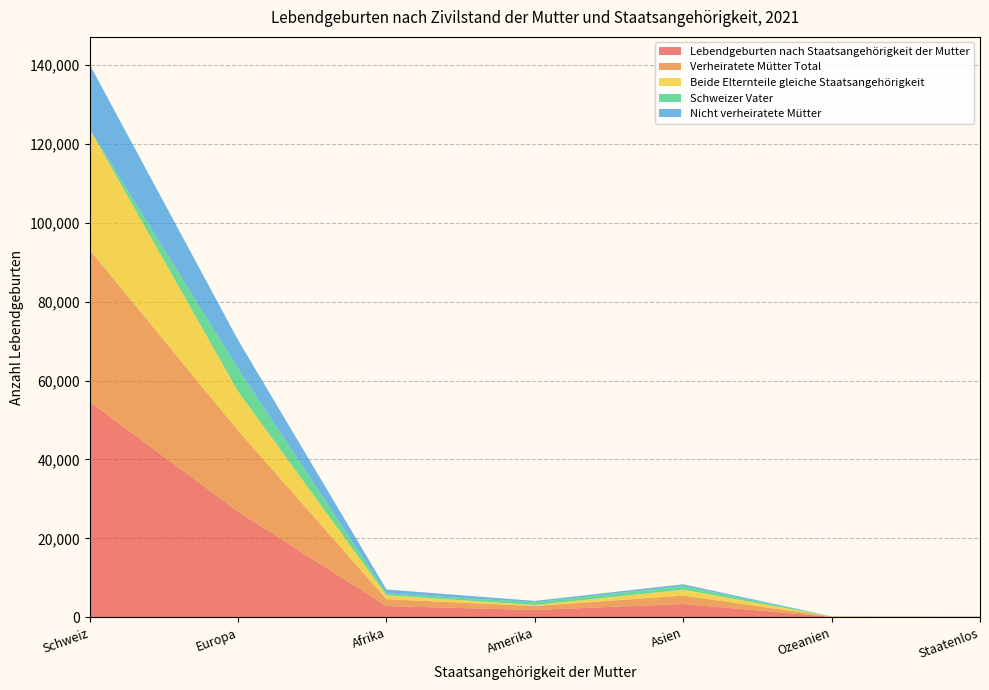

Reading right to left, list all the values displayed in this chart.

Lebendgeburten nach Staatsangehörigkeit der Mutter: Staatenlos=70	Ozeanien=85	Asien=3359	Amerika=1837	Afrika=2826	Europa=26763	Schweiz=54704
Verheiratete Mütter Total: Staatenlos=65	Ozeanien=87	Asien=2122	Amerika=1004	Afrika=1746	Europa=20595	Schweiz=38479
Beide Elternteile gleiche Staatsangehörigkeit: Staatenlos=9	Ozeanien=19	Asien=1491	Amerika=249	Afrika=981	Europa=9893	Schweiz=30575
Schweizer Vater: Staatenlos=1	Ozeanien=33	Asien=933	Amerika=691	Afrika=493	Europa=5753	Schweiz=0
Nicht verheiratete Mütter: Staatenlos=44	Ozeanien=11	Asien=451	Amerika=359	Afrika=988	Europa=7298	Schweiz=16395